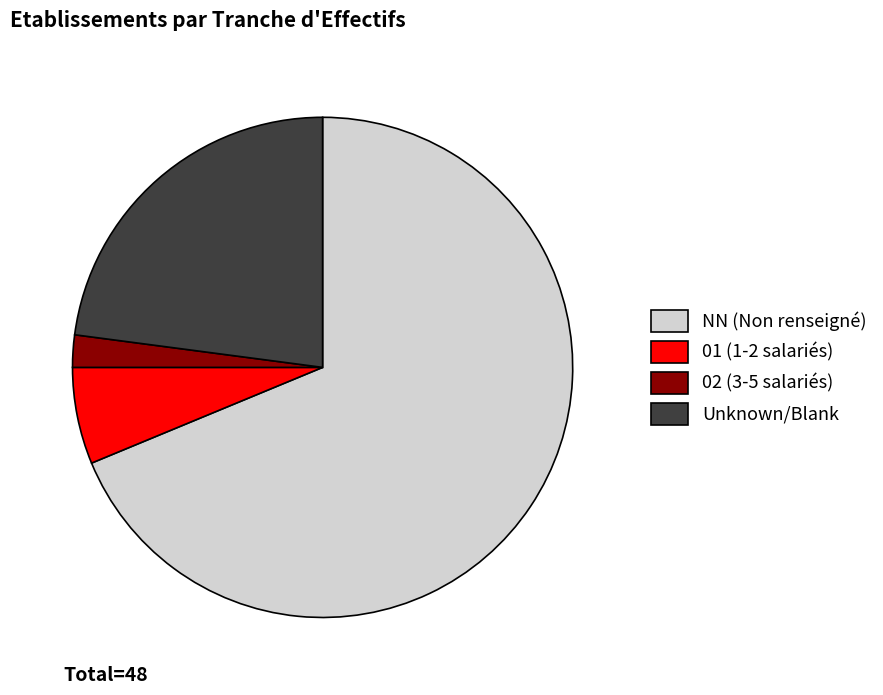

Which category has the smallest portion of the pie?

02 (3-5 salariés)